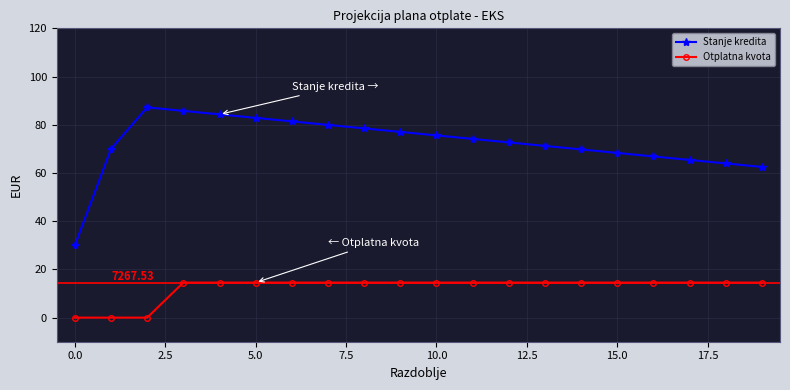

Rank the series by their maximum value, from highest to lowest.

Stanje kredita, Otplatna kvota